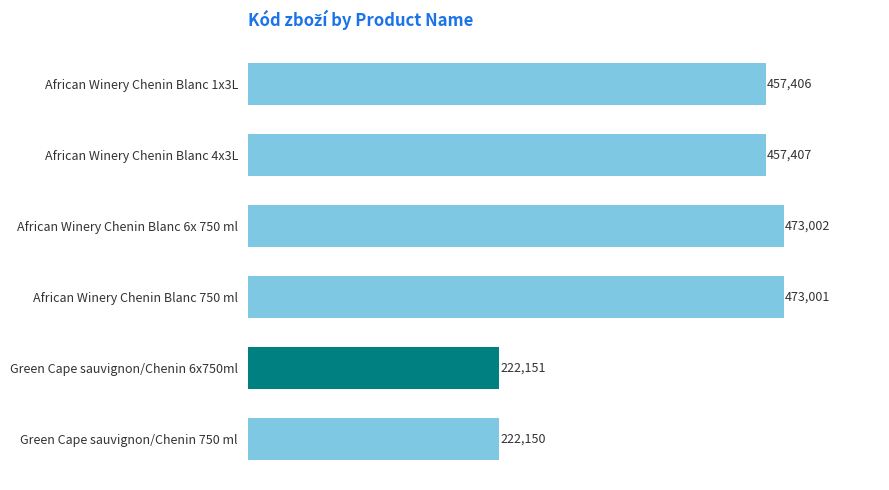

What is the change in value from African Winery Chenin Blanc 4x3L to Green Cape sauvignon/Chenin 750 ml?

-235257